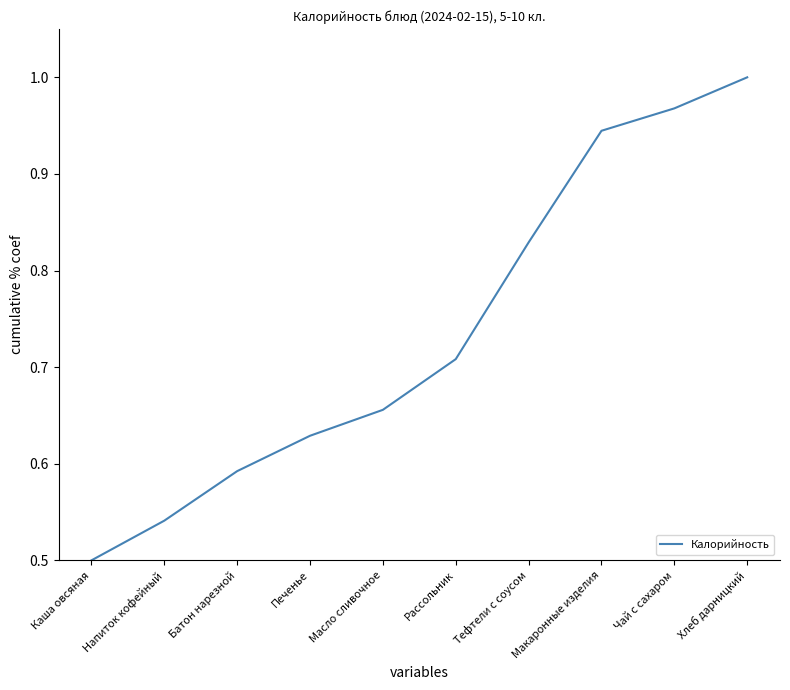

At which label is the value closest to 0?

Каша овсяная